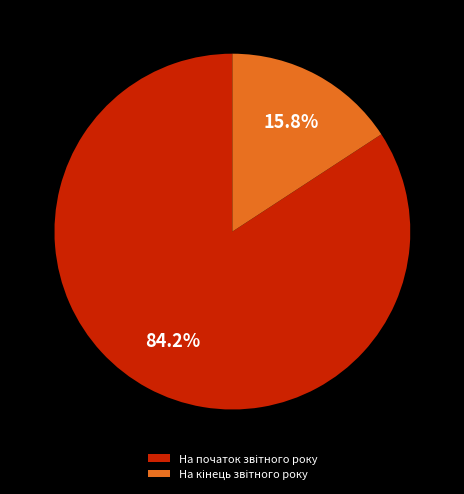

Is there a majority slice in this chart?

Yes